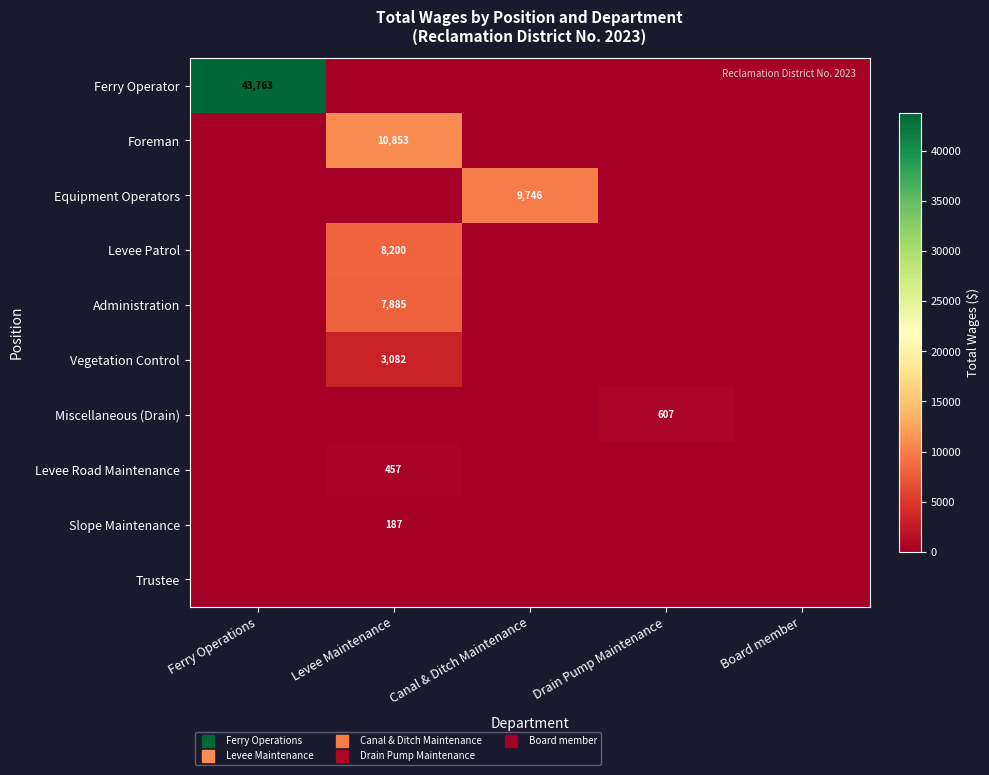

What is the maximum value shown in the chart?

43763